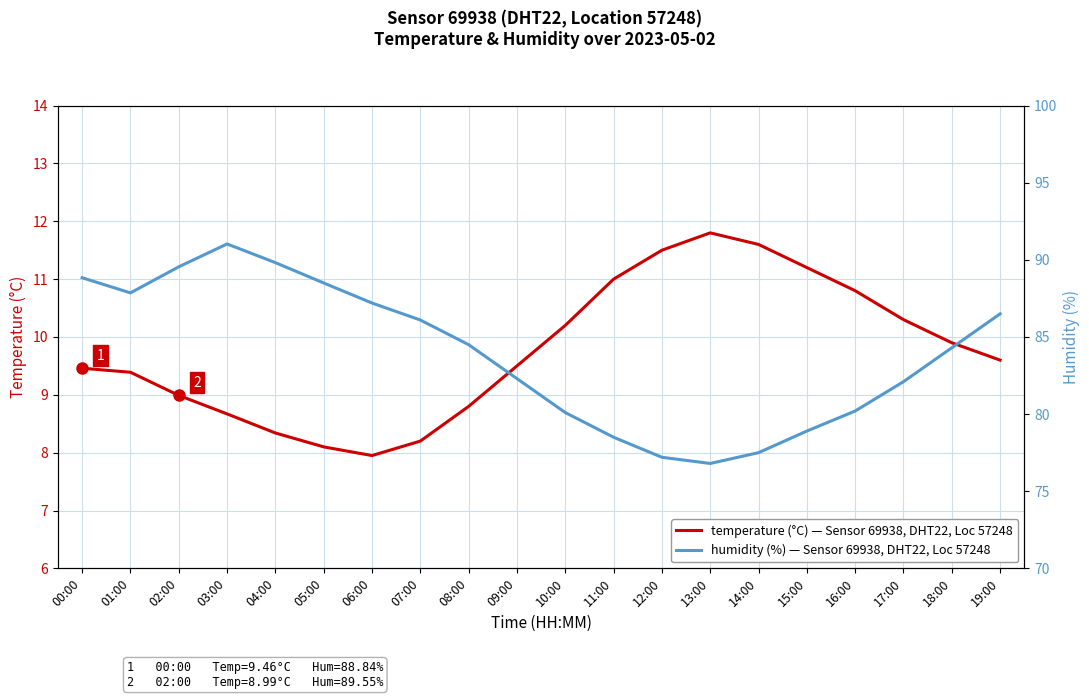

How many categories are shown in the chart?

20